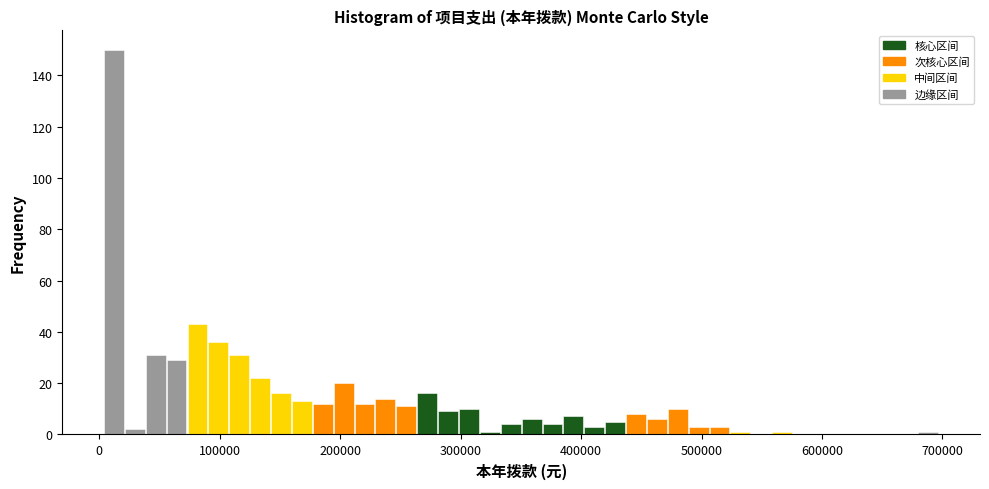

Read against the x-axis, roughly where is the centre of the tallest bar?

10000